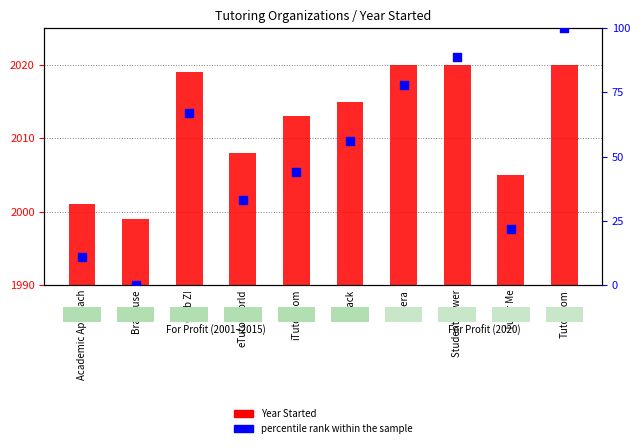

Which series contains the lowest Y value?

percentile rank within the sample